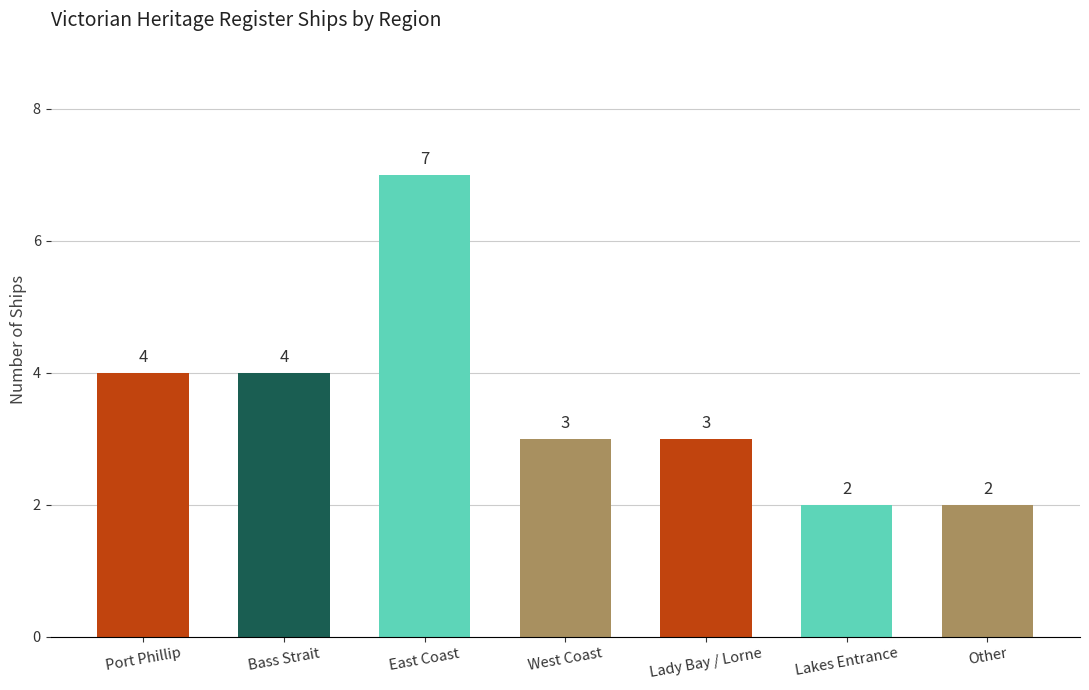

Where does the data first go above 3?

Port Phillip